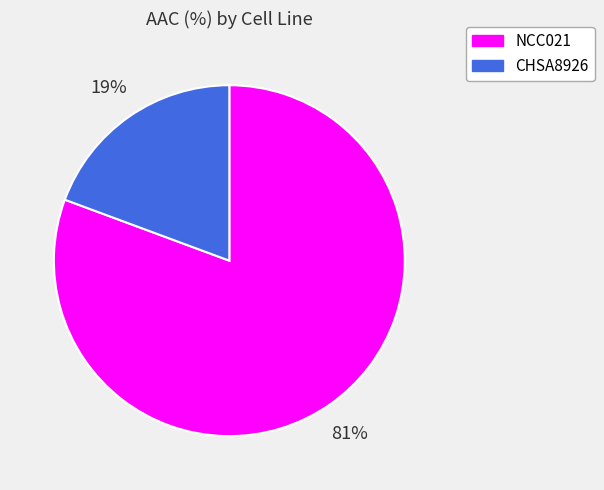

Which has a higher value, NCC021 or CHSA8926?

NCC021